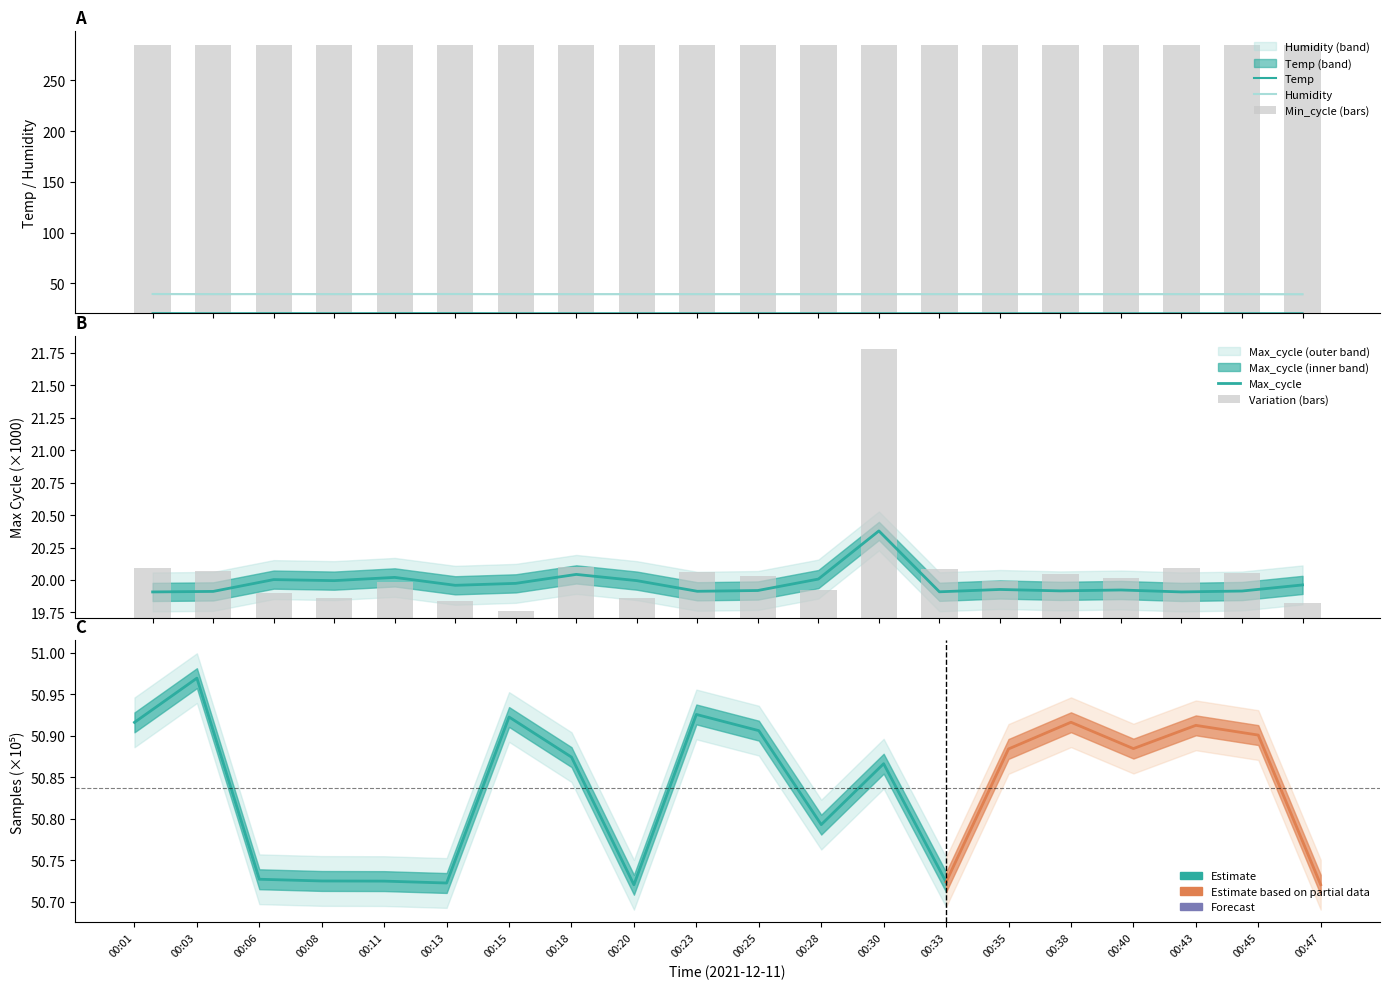

Which category has the lowest value in the Max_cycle series?

00:01